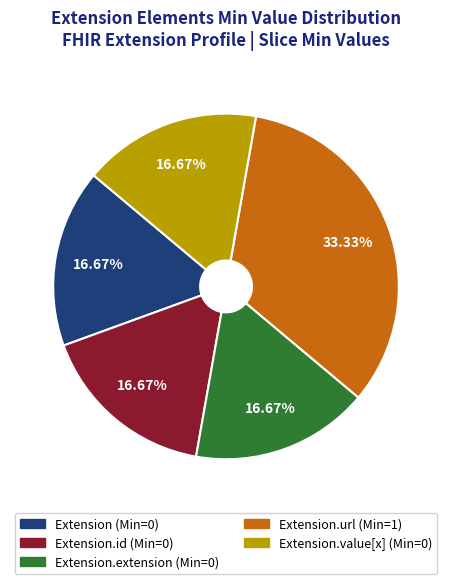

How many segments does this pie chart have?

5